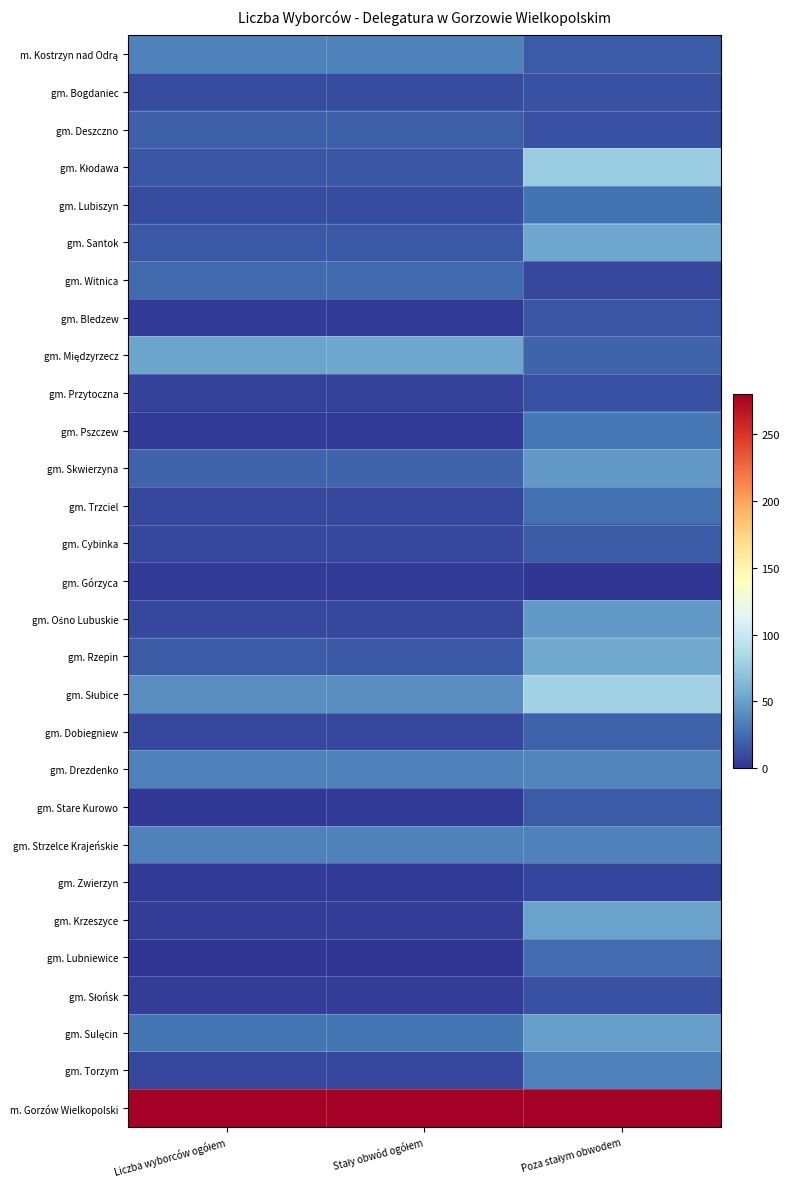

Rank the series by their maximum value, from lowest to highest.

gm. Górzyca, gm. Zwierzyn, gm. Przytoczna, gm. Bogdaniec, gm. Słońsk, gm. Bledzew, gm. Cybinka, gm. Stare Kurowo, gm. Deszczno, gm. Dobiegniew, gm. Witnica, gm. Lubniewice, gm. Trzciel, gm. Lubiszyn, gm. Pszczew, gm. Strzelce Krajeńskie, gm. Torzym, m. Kostrzyn nad Odrą, gm. Drezdenko, gm. Ośno Lubuskie, gm. Skwierzyna, gm. Sulęcin, gm. Krzeszyce, gm. Międzyrzecz, gm. Santok, gm. Rzepin, gm. Kłodawa, gm. Słubice, m. Gorzów Wielkopolski